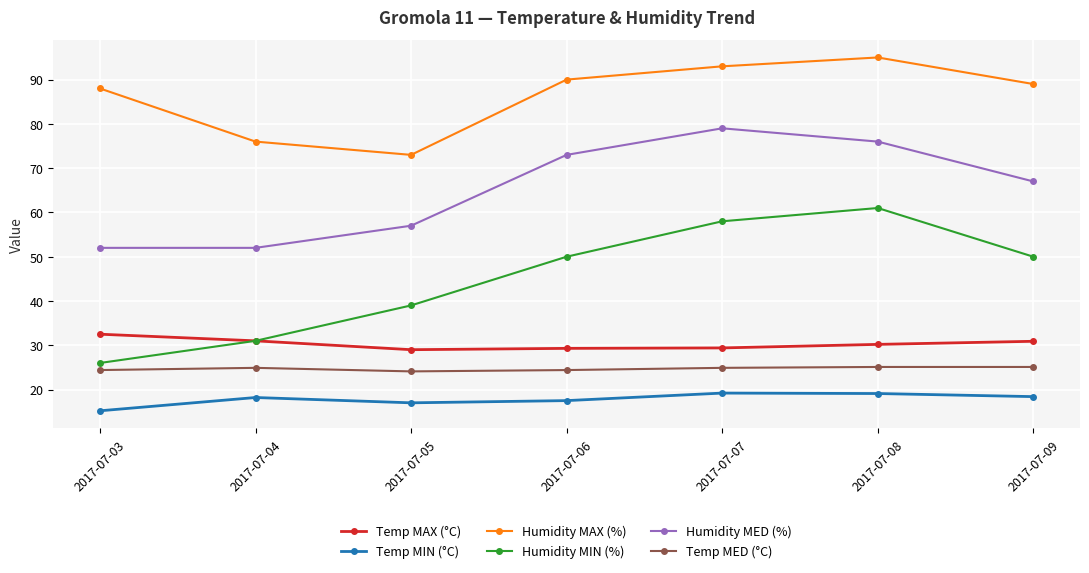

List the series in order of their peak value, highest first.

Humidity MAX (%), Humidity MED (%), Humidity MIN (%), Temp MAX (°C), Temp MED (°C), Temp MIN (°C)